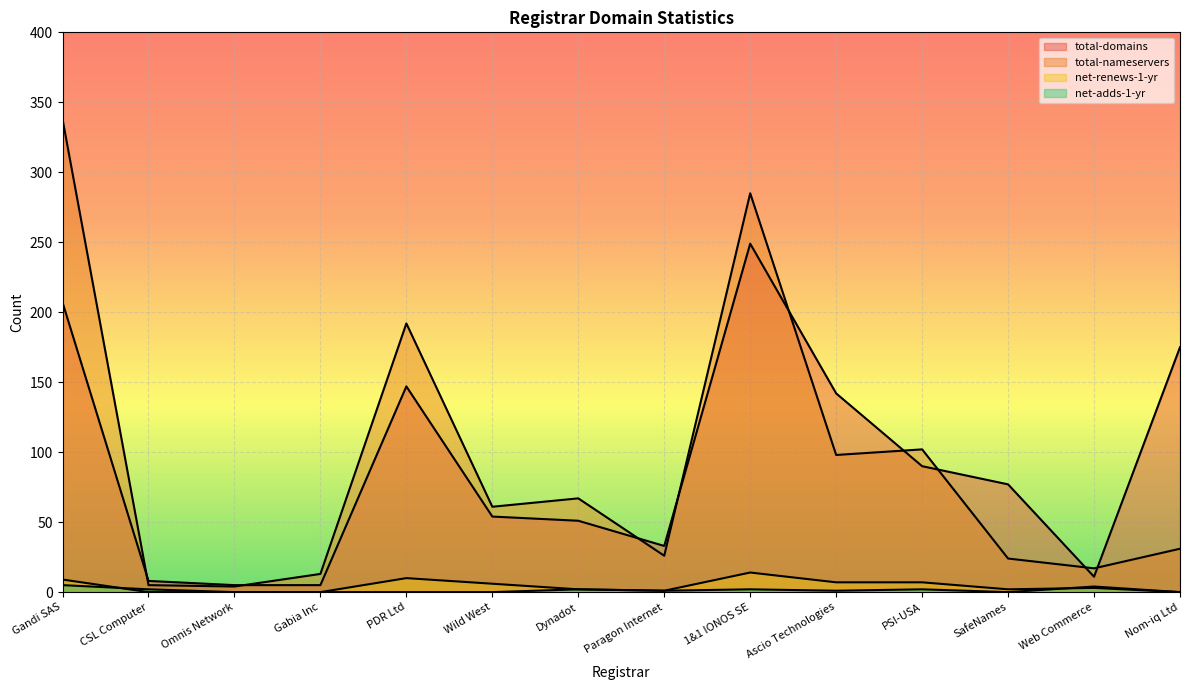

At which category is the sum across all series the highest?

Gandi SAS